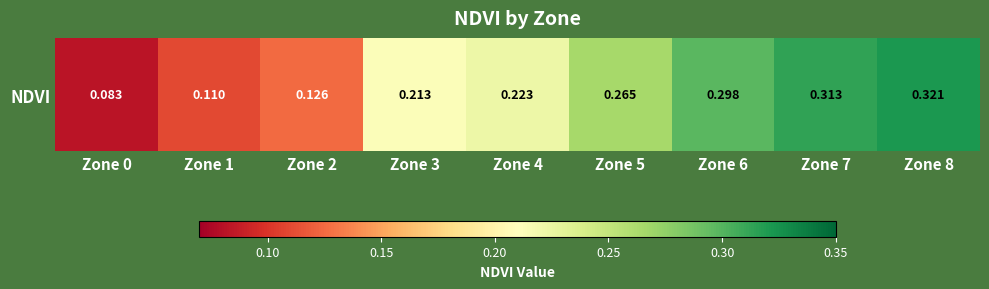

At which label is the value closest to 0?

Zone 0